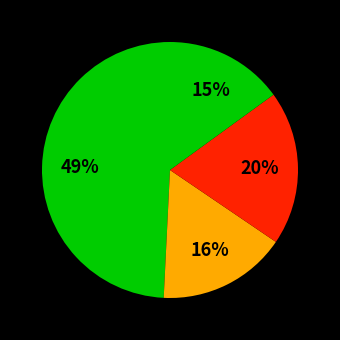

Is there a majority slice in this chart?

No